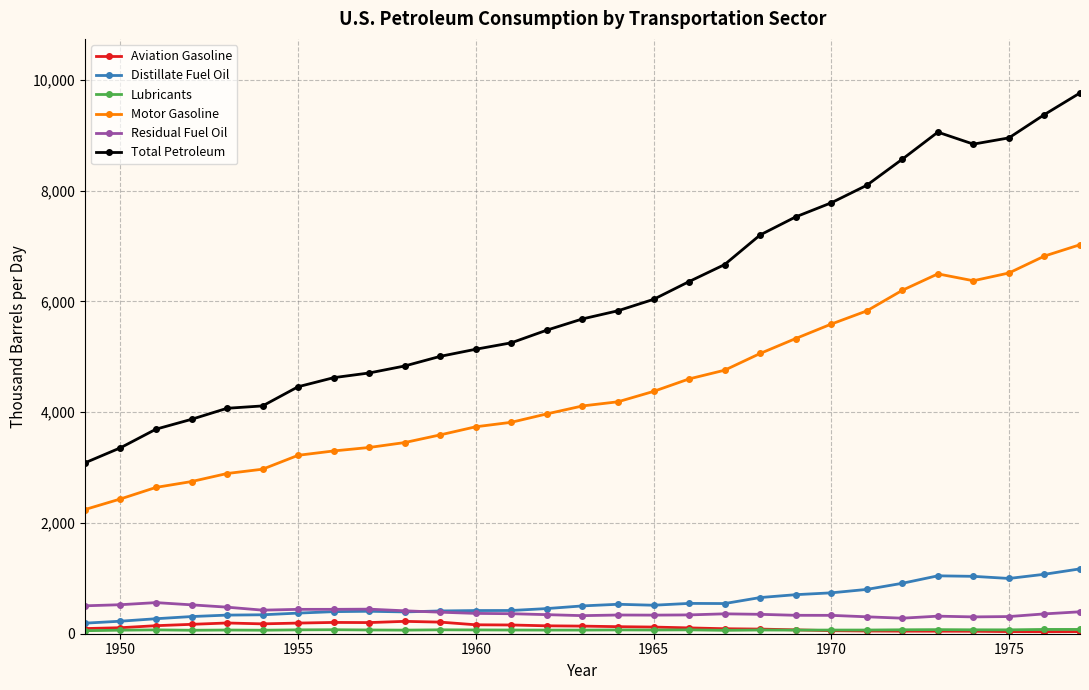

What is the value of the Total Petroleum point at the 15th from the left?

5682.7